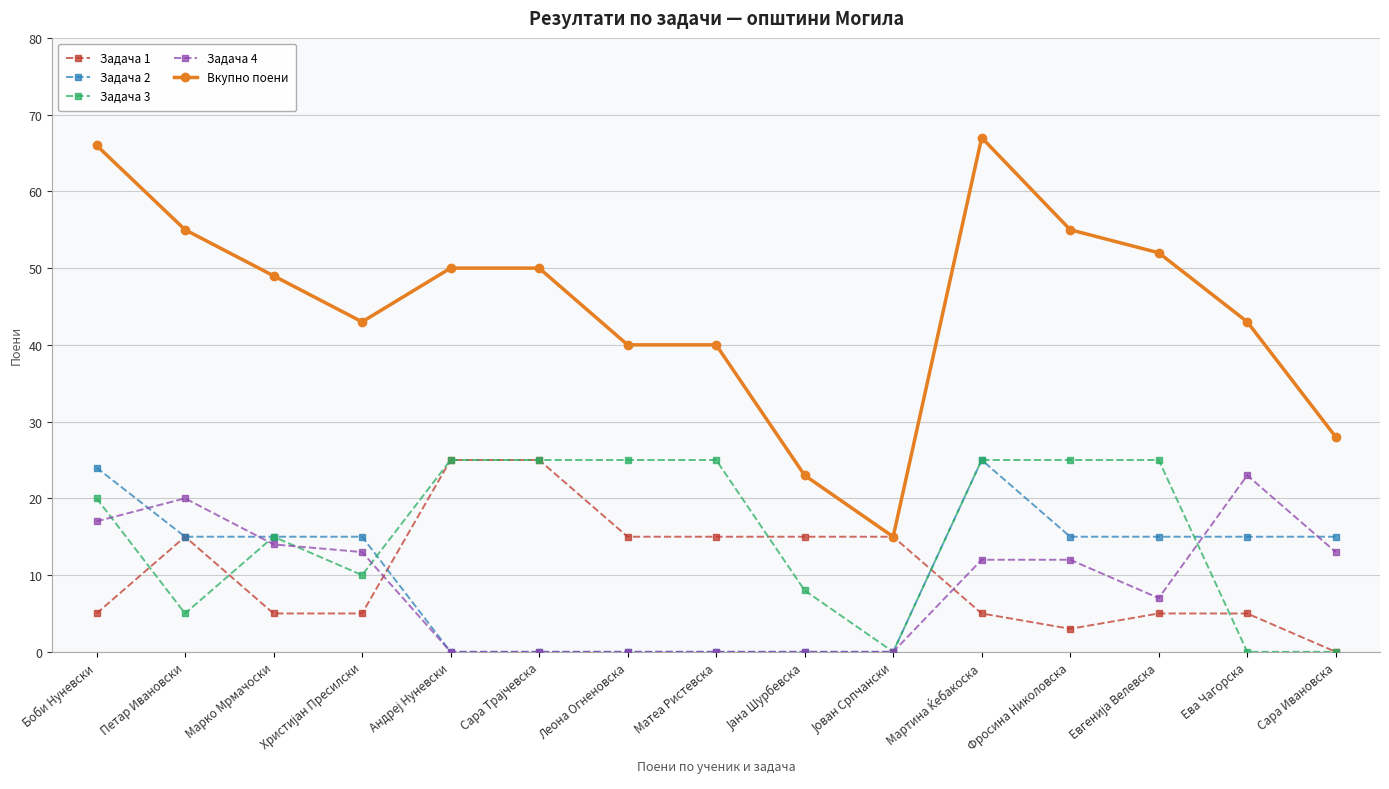

True or false: Вкупно поени has a value of 28 at Сара Ивановска.

True